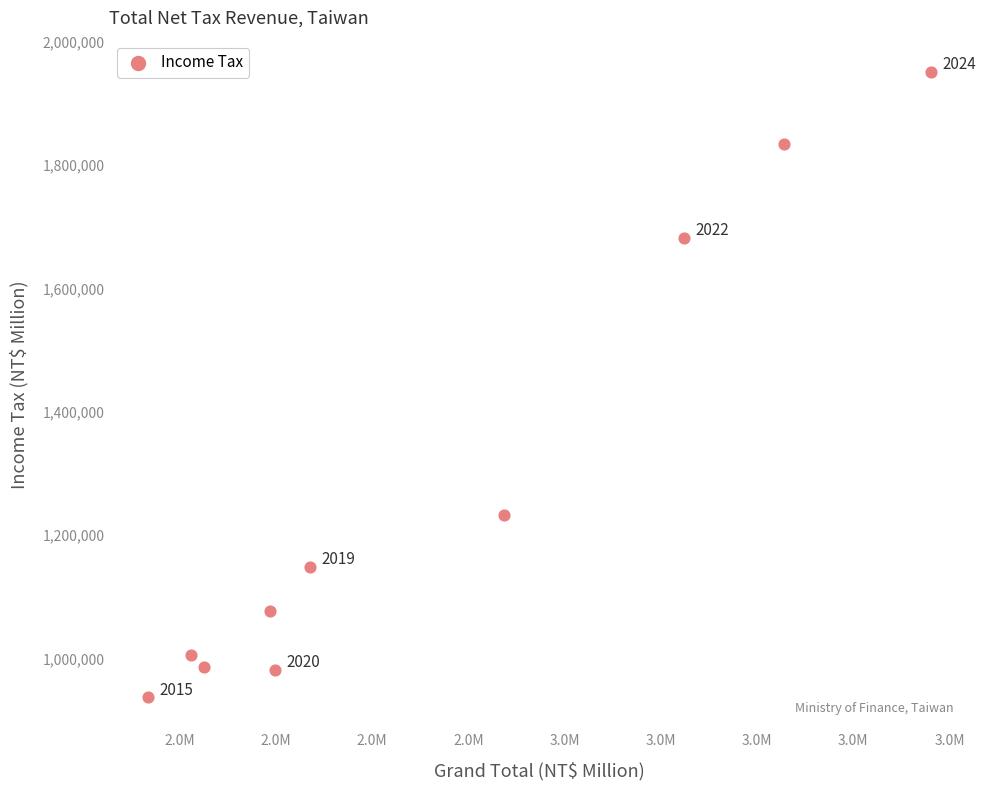

What Y value in the scatter plot is closest to 1443906?

1232034